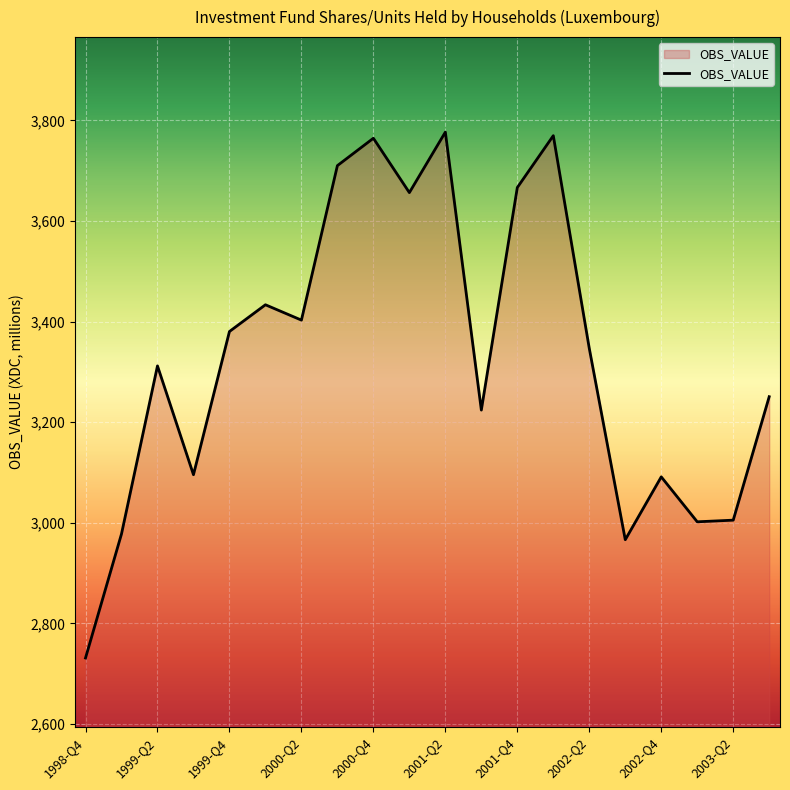

What is the minimum value shown in the chart?

2731.4